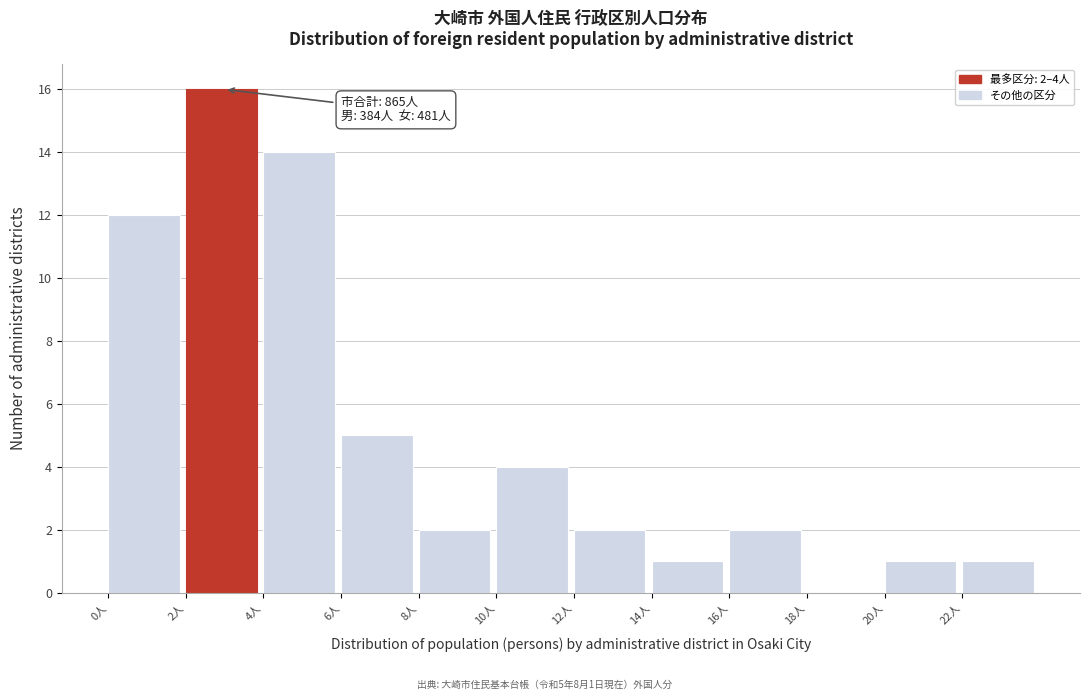

Over which range of the x-axis is the bar tallest?

2 to 4